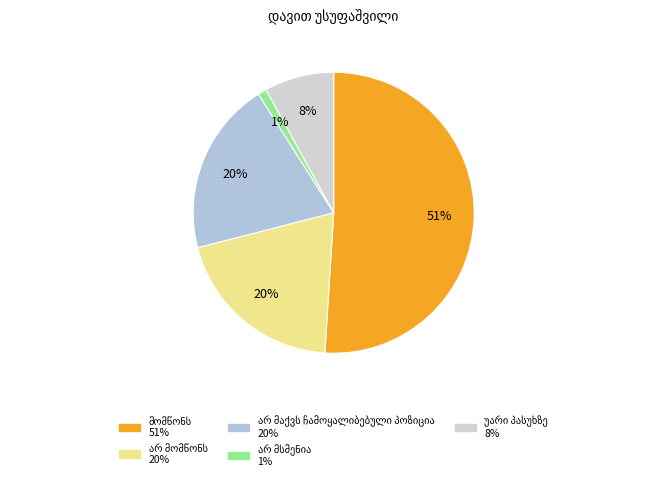

What is the smallest slice in the pie chart?

არ მსმენია